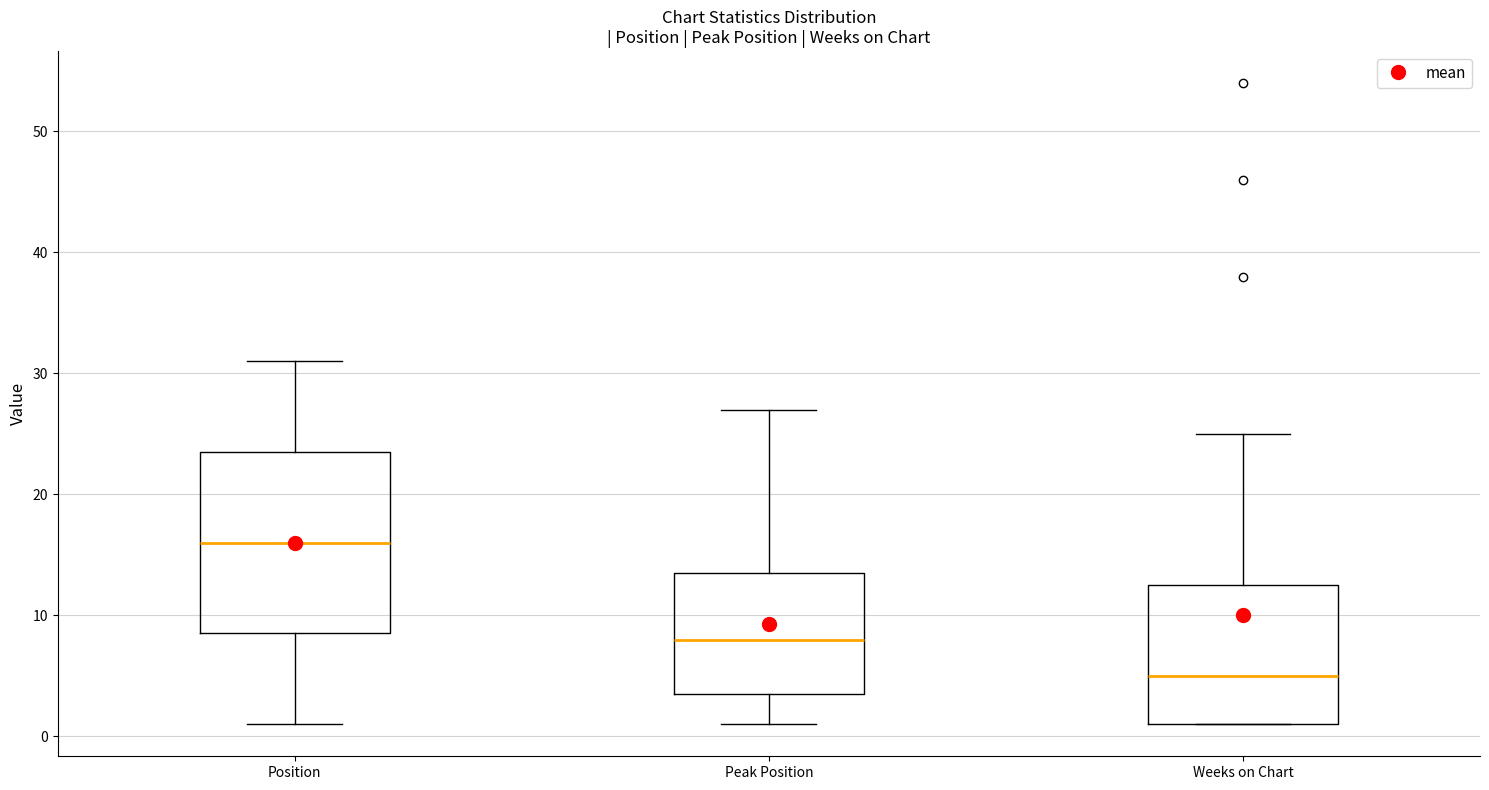

Reading left to right, transcribe this box plot: for each box, give where its median line is, the range the box spans, and where its two whiskers end, as read against the y-axis. The values are not printed on the chart, so give them approximately, as read against the axis.

Position: median 16, box 9 to 24, whiskers 1 to 31
Peak Position: median 8, box 4 to 14, whiskers 1 to 27
Weeks on Chart: median 5, box 1 to 13, whiskers 1 to 25